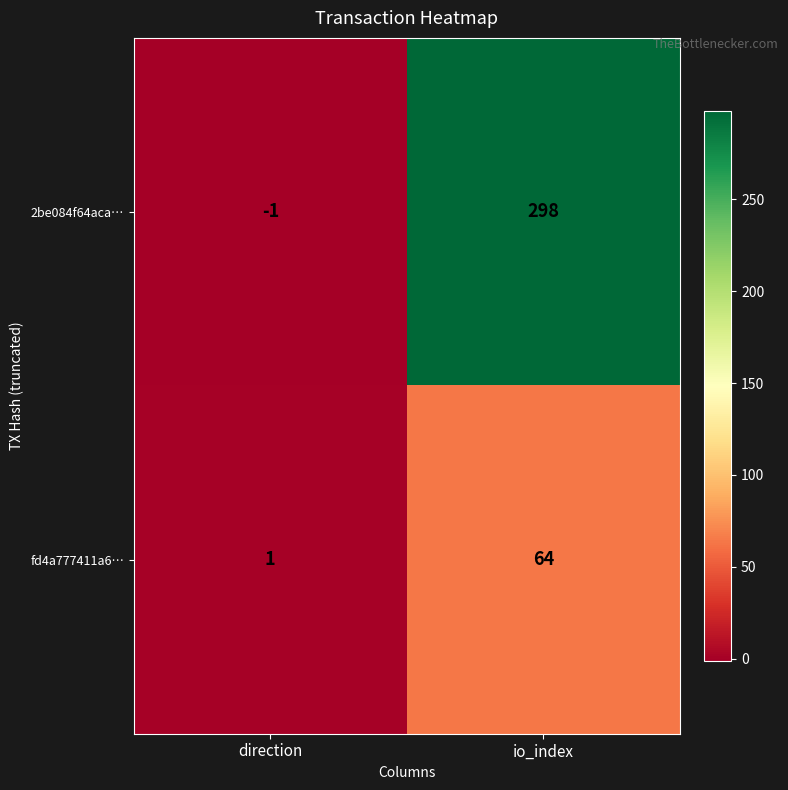

How many values in 2be084f64aca… are below zero?

1